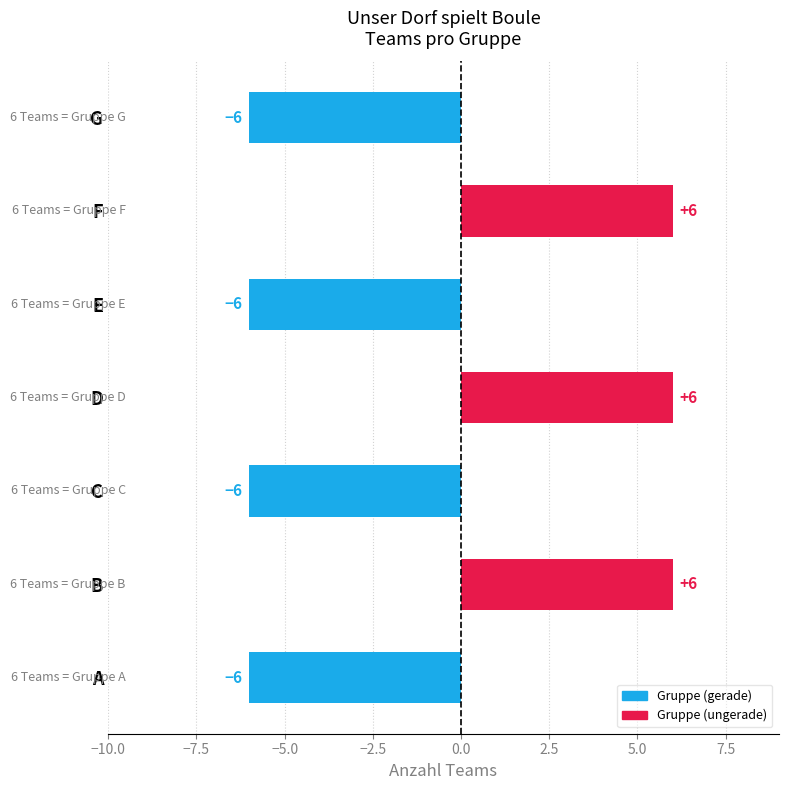

Is it true that the value at B is 6?

True